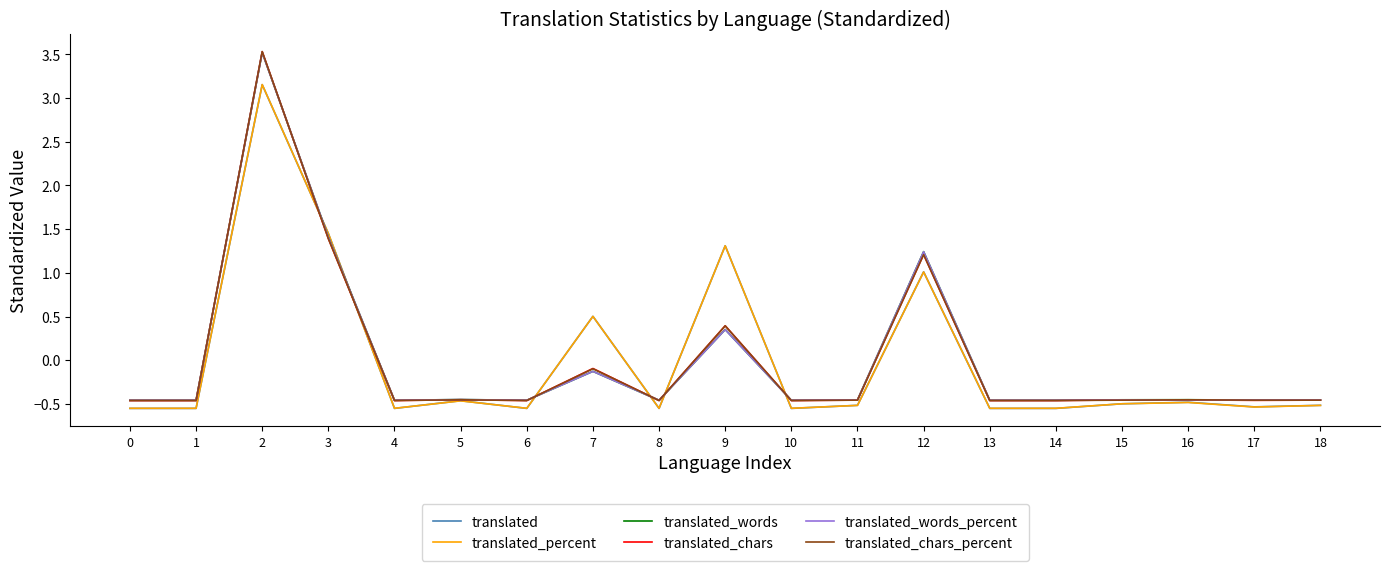

At which label is translated_words closest to 1?

12